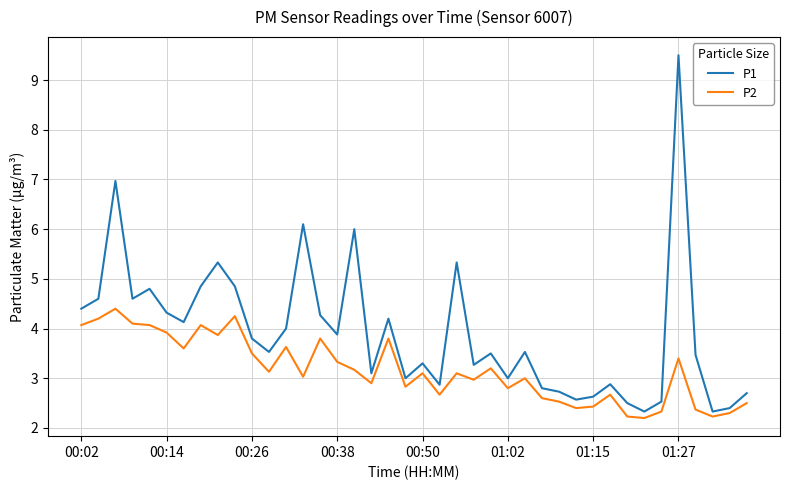

What is the average value of the P1 series?

3.9